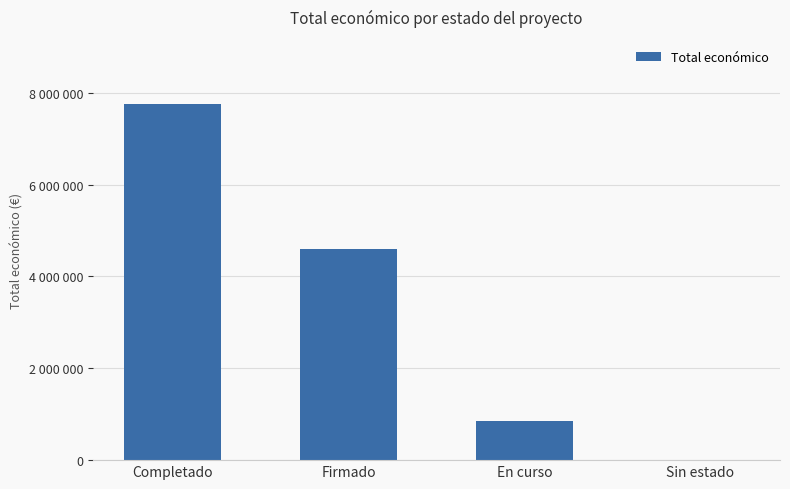

True or false: the data shows 849343 at En curso.

True